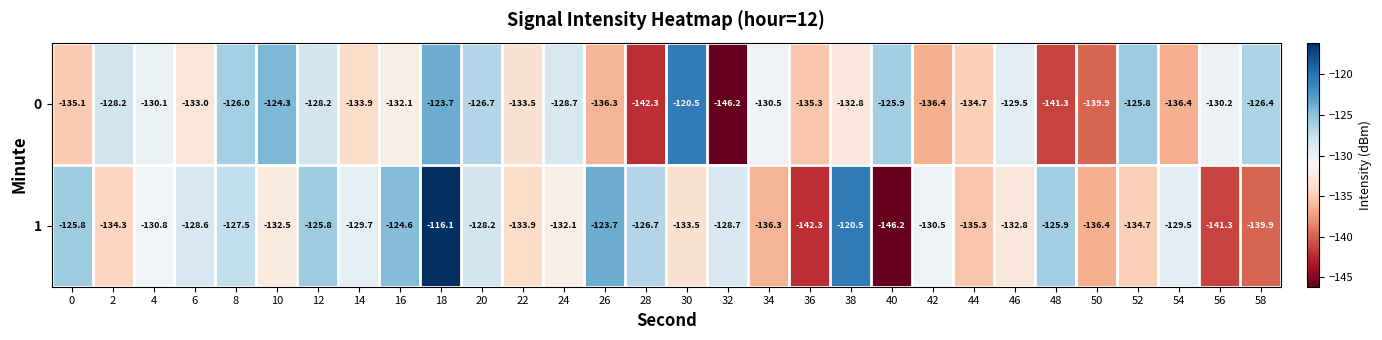

The 1 series shows -136.4 at 50. True or false?

True